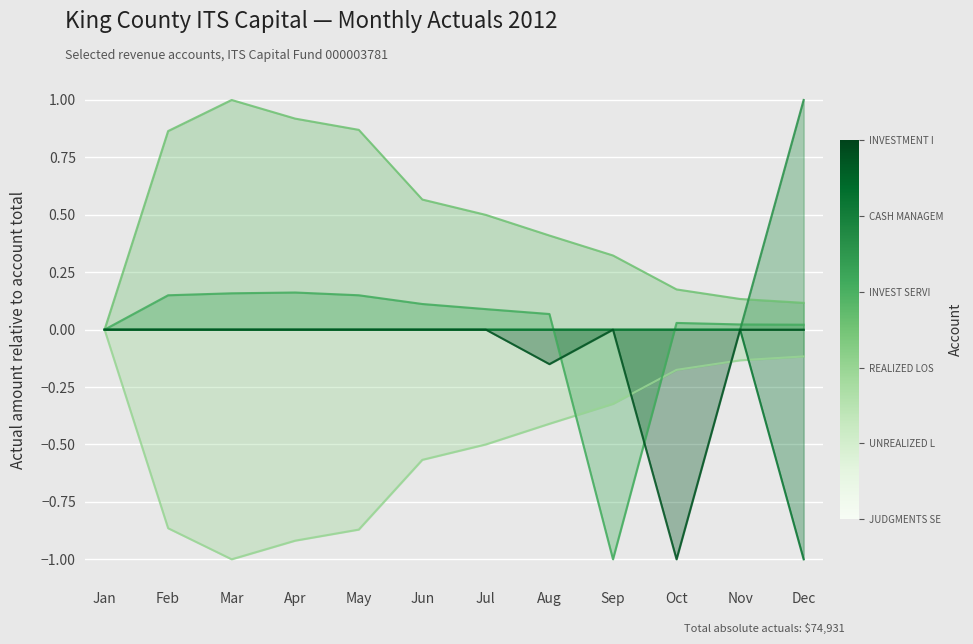

What is the total value across all series at Sep?

-1.0